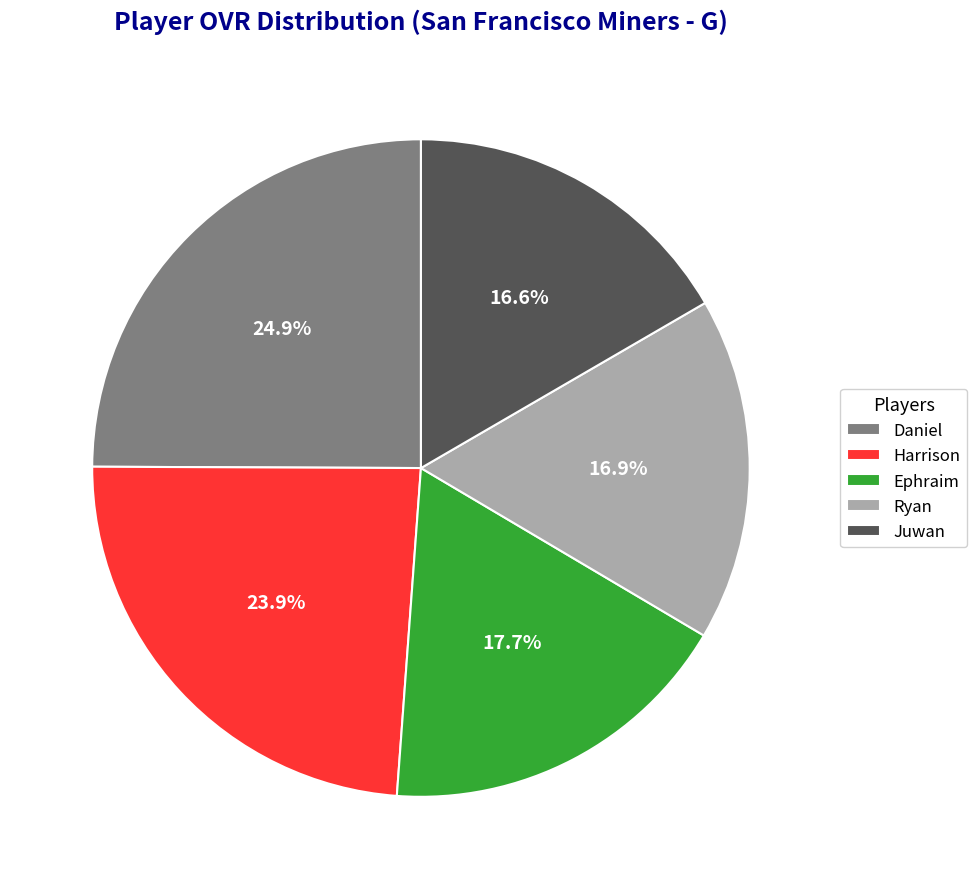

Between Ephraim and Daniel, which is larger?

Daniel